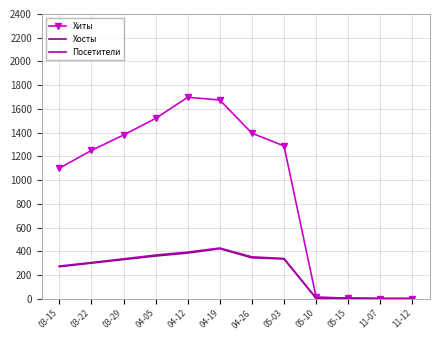

At which label does Хосты reach its peak?

04-19